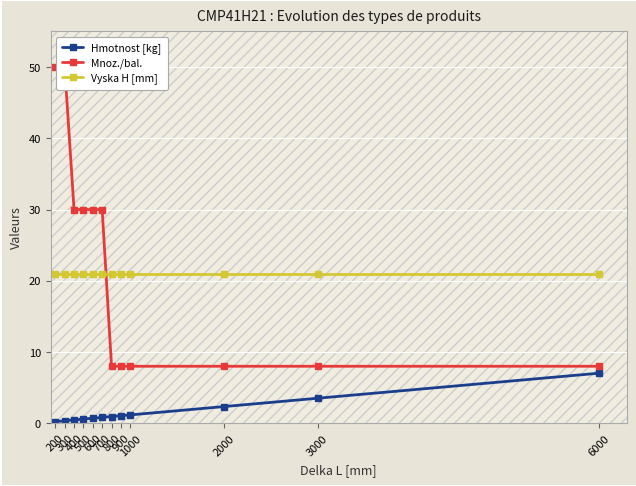

True or false: Vyska H [mm] has more than 1 points higher than both neighbors.

False